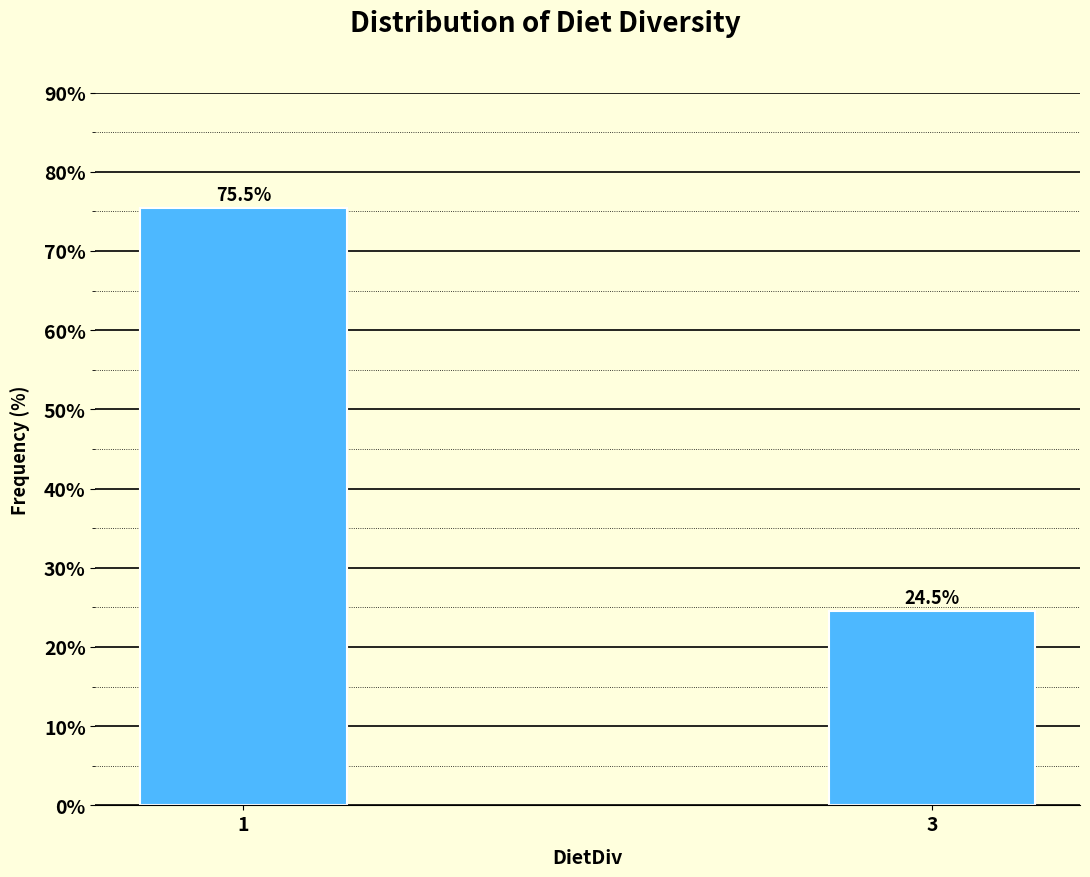

Reading left to right, what are all the values shown in this chart?

75.5	24.5